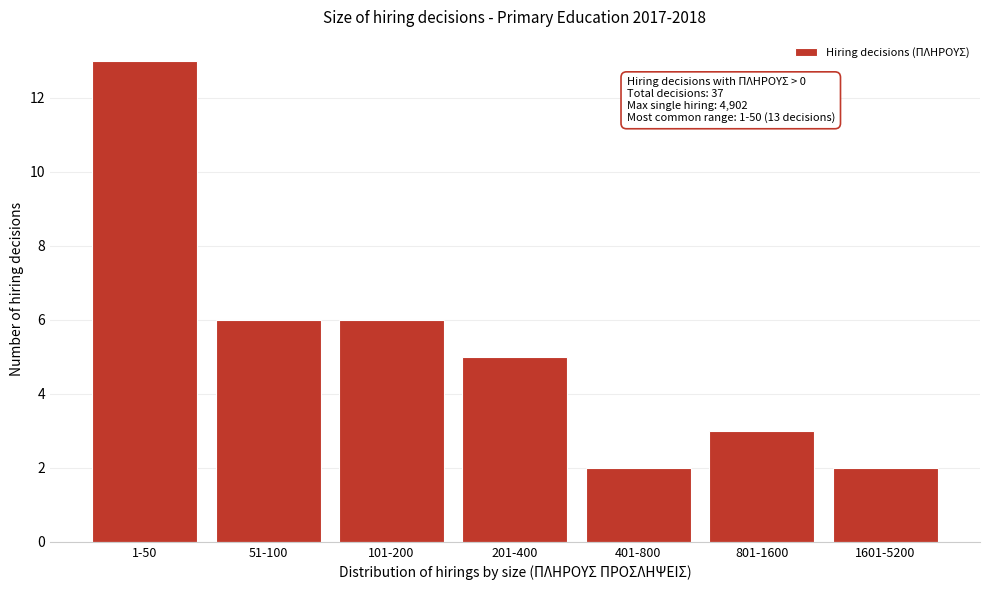

Reading left to right, transcribe all the data shown in this chart.

13	6	6	5	2	3	2